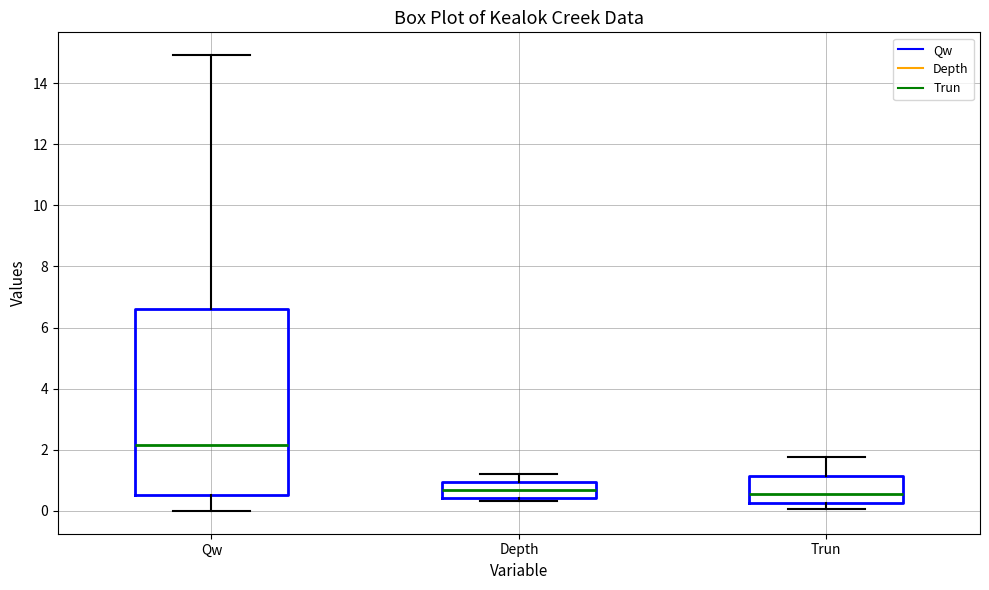

Reading left to right, transcribe this box plot: for each box, give where its median line is, the range the box spans, and where its two whiskers end, as read against the y-axis. The values are not printed on the chart, so give them approximately, as read against the axis.

Qw: median 2.2, box 0.6 to 6.6, whiskers 0.0 to 15.0
Depth: median 0.6, box 0.4 to 1.0, whiskers 0.4 (just below the box's lower edge) to 1.2
Trun: median 0.6, box 0.2 to 1.2, whiskers 0.0 to 1.8